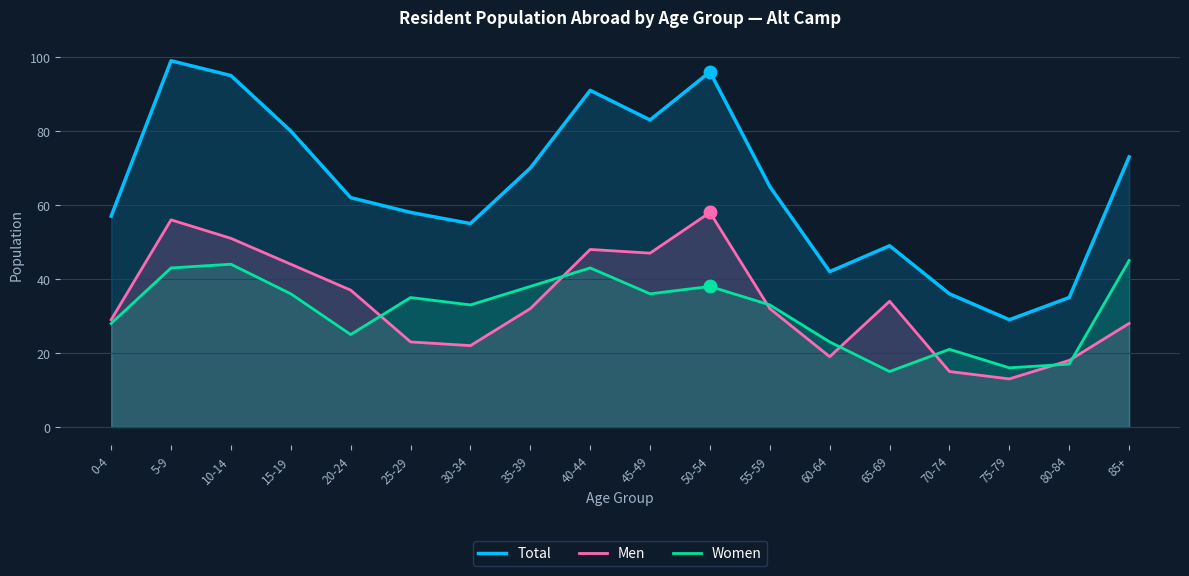

True or false: Total and Women cross at least once.

False